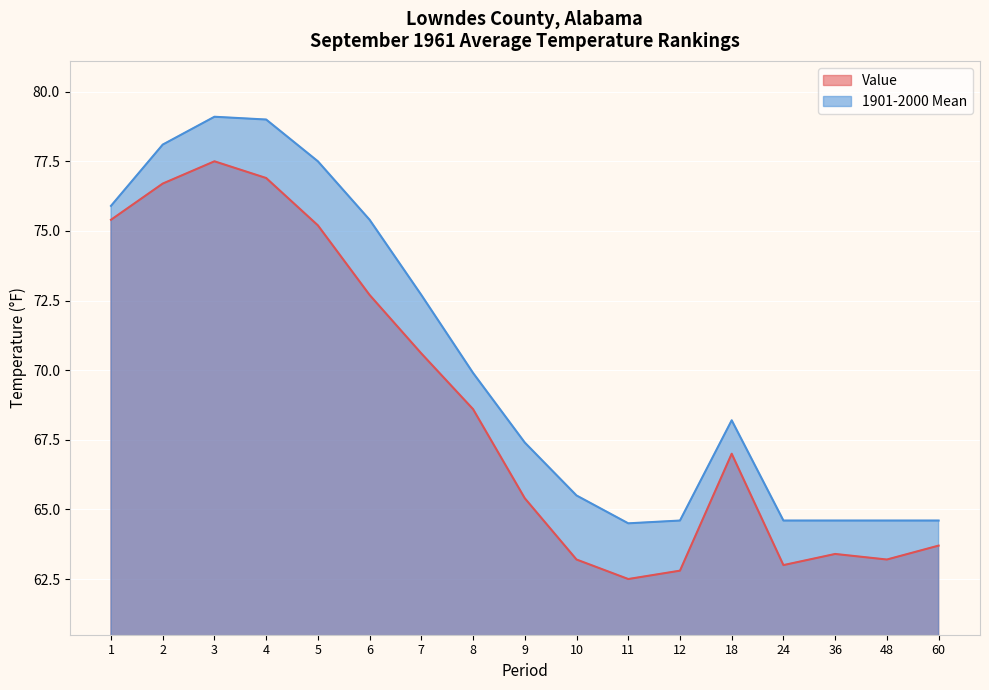

In Value, how many points are lower than both neighbors (excluding endpoints)?

3